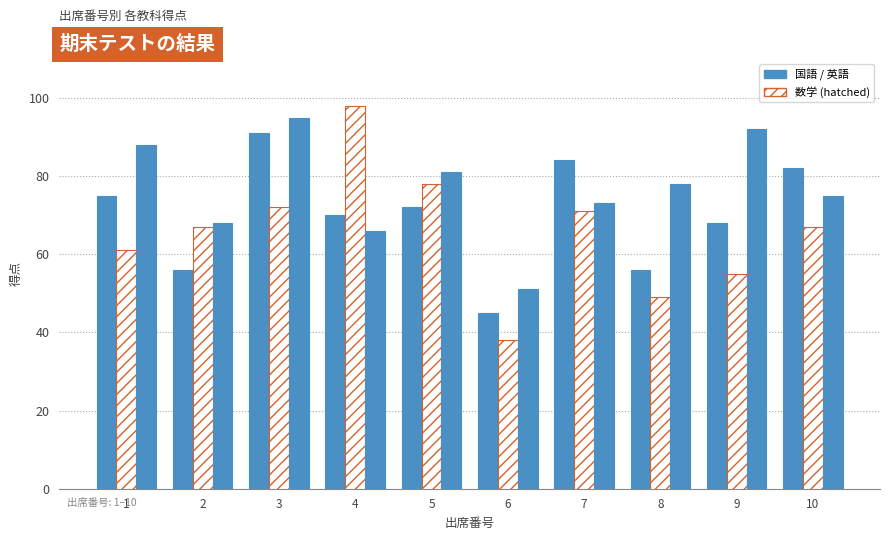

The 国語 series shows 56 at 8. True or false?

True